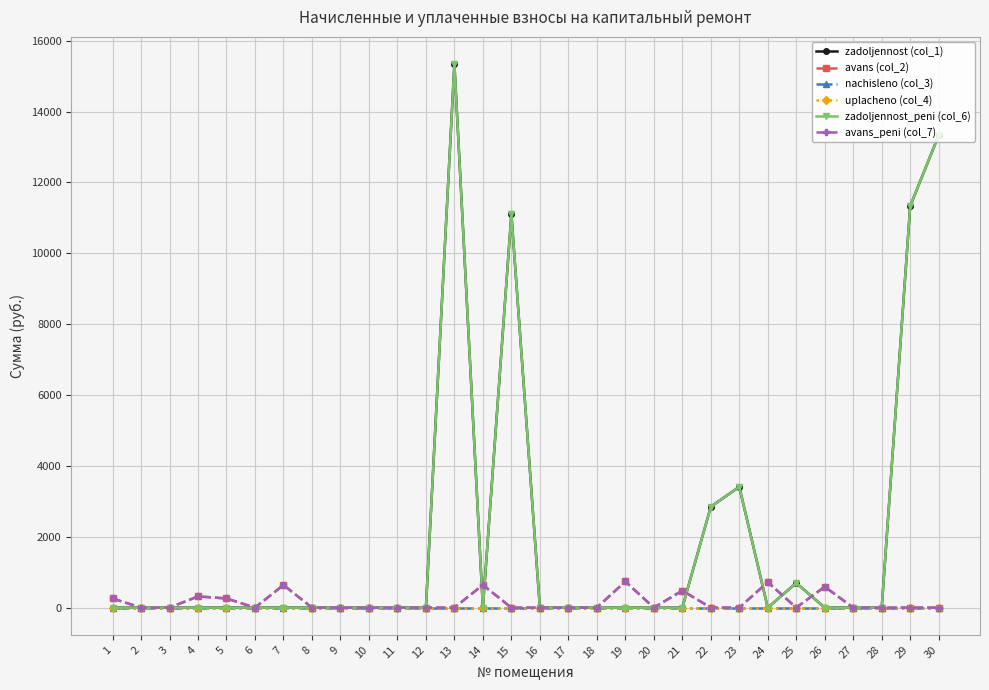

At which label is uplacheno (col_4) closest to 0?

1